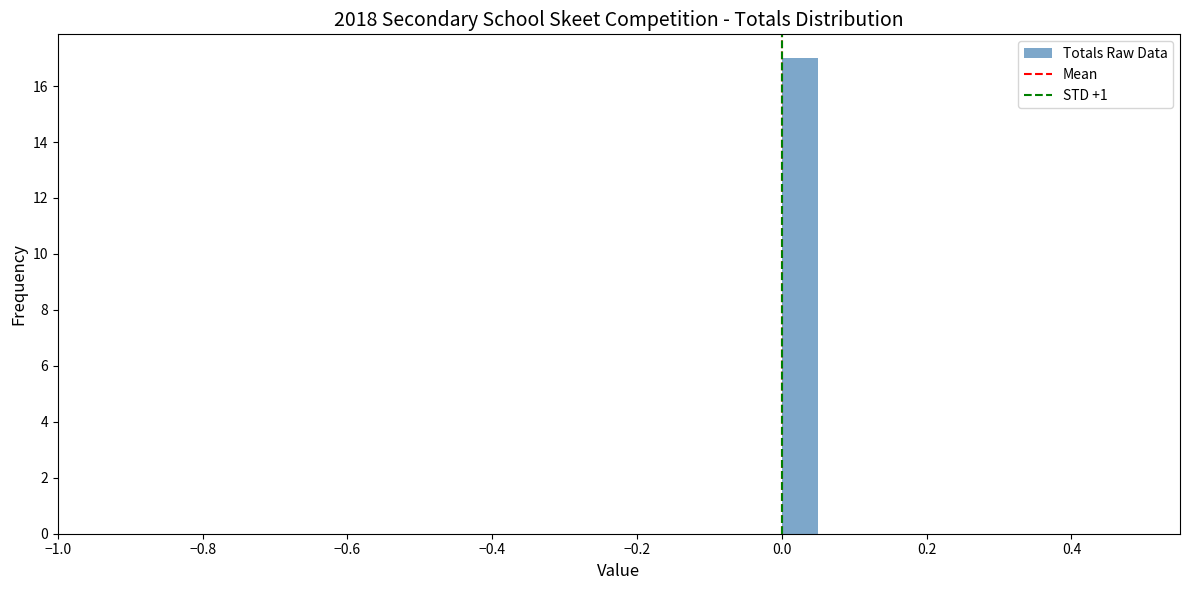

Read against the x-axis, roughly where is the centre of the tallest bar?

0.02